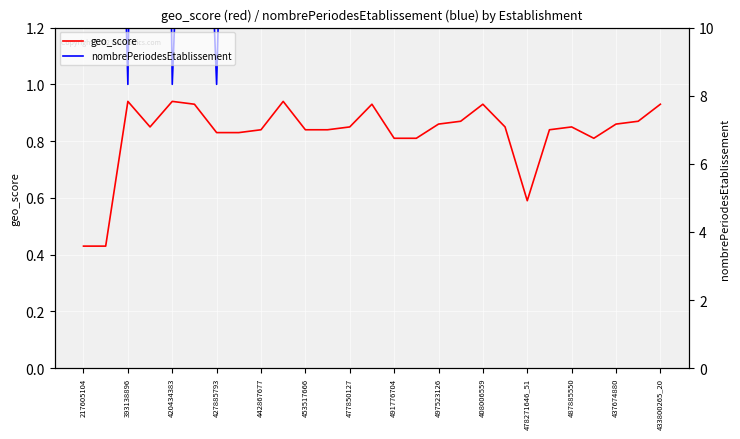

What is the difference between the highest and lowest values at 21?

1.2